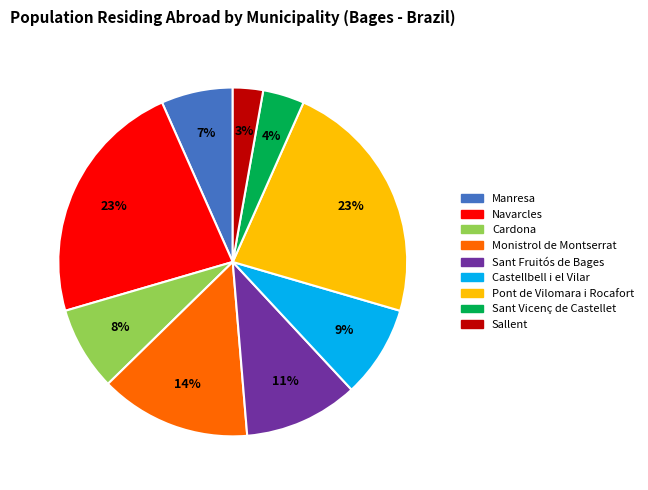

Does Cardona represent more than half of the total?

No